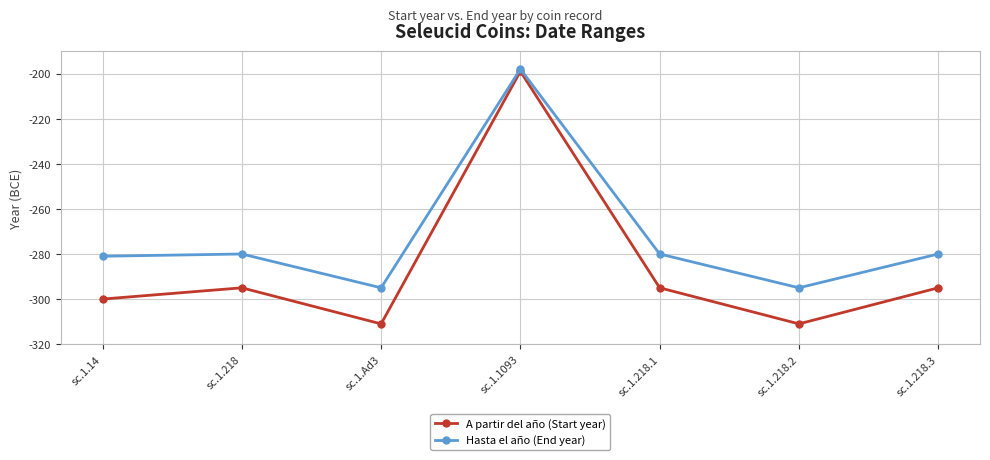

Does the chart display data point markers on the line(s)?

Yes